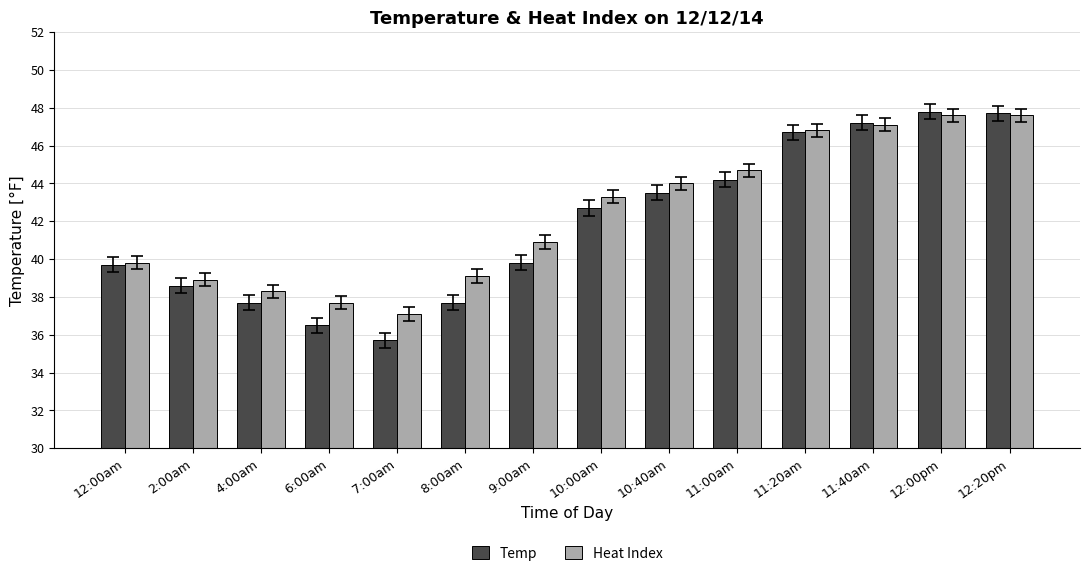

What is the label of the 9th bar from the left?

10:40am